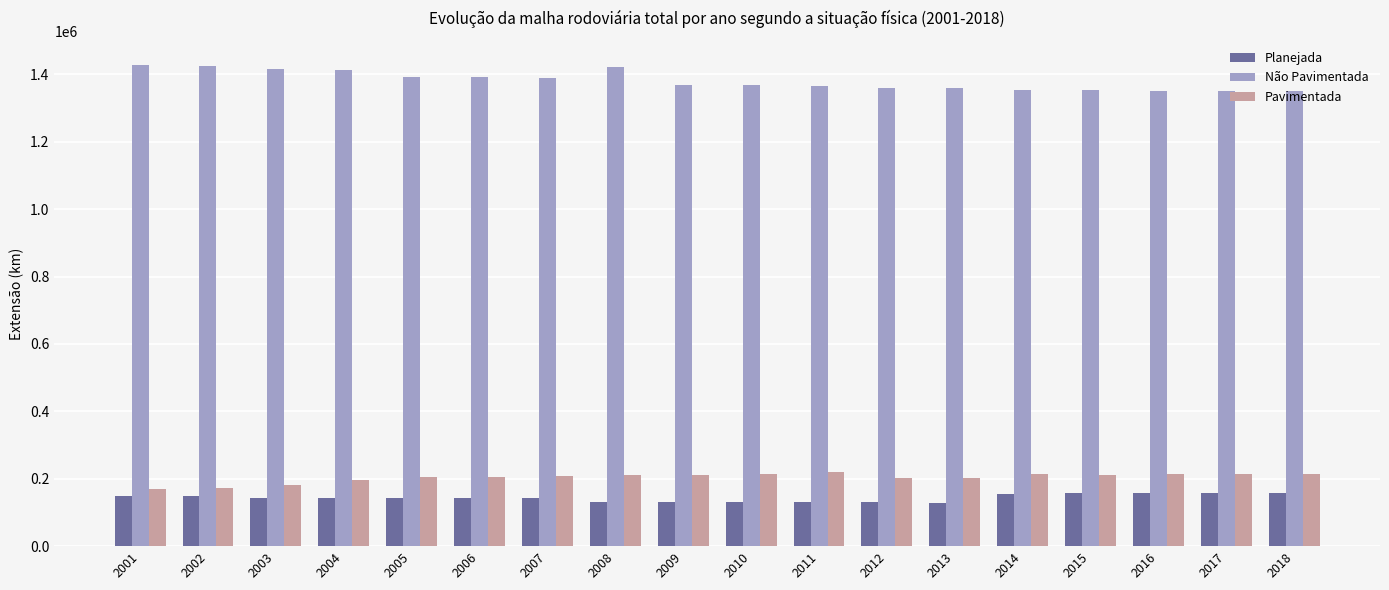

What is the difference between the highest and lowest values at 2010?

1236895.4